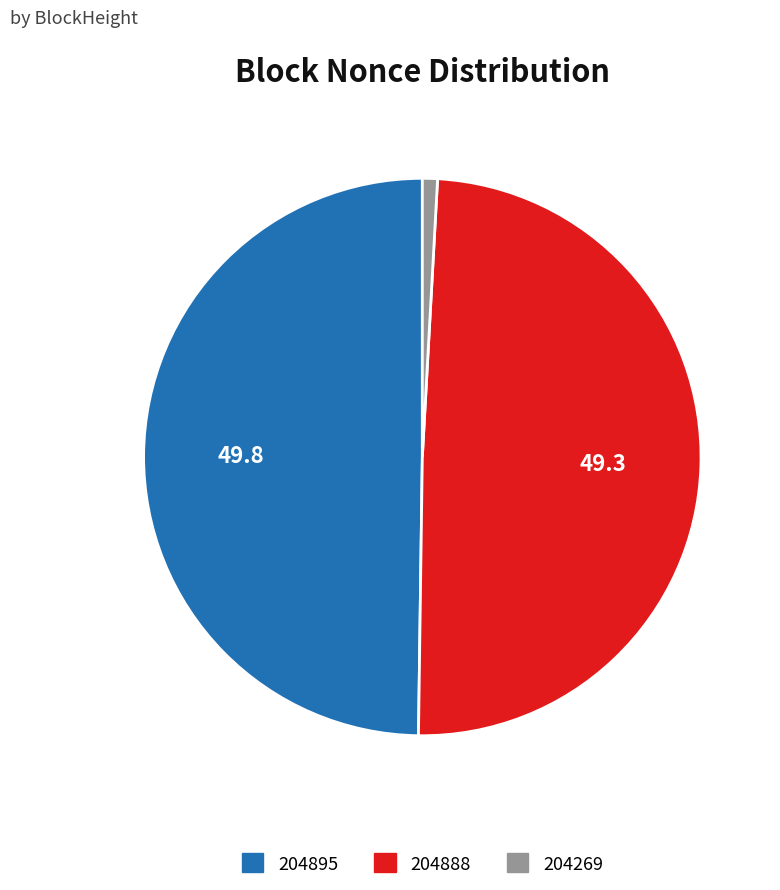

Between 204888 and 204269, which is larger?

204888